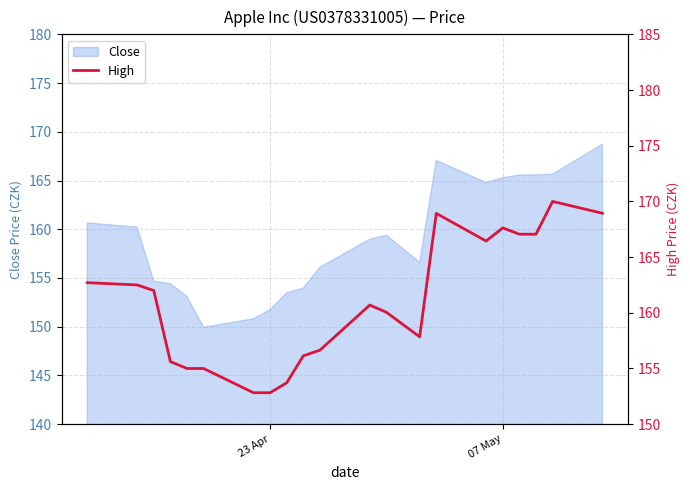

True or false: Close has a value of 66.8 at 23 Apr.

False